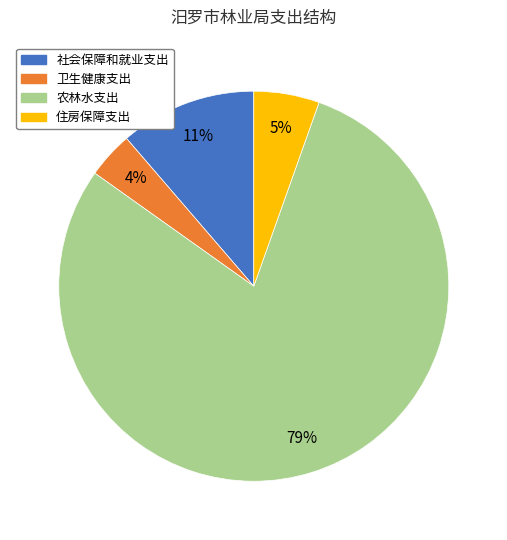

Between 住房保障支出 and 社会保障和就业支出, which is larger?

社会保障和就业支出